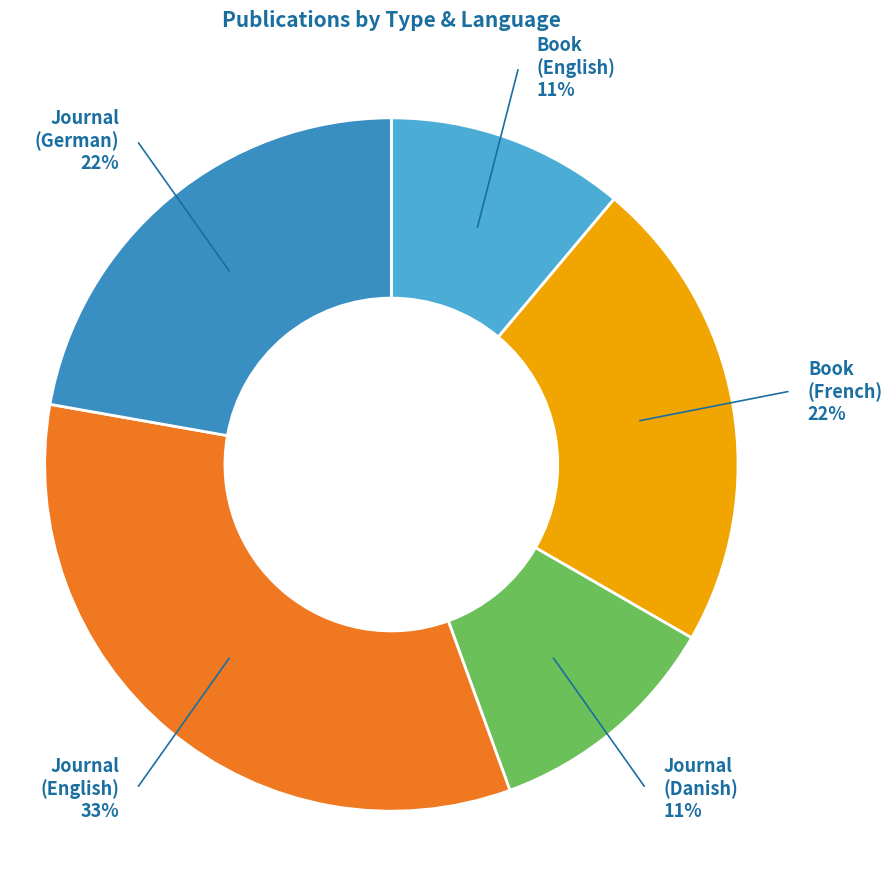

How many segments does this pie chart have?

5